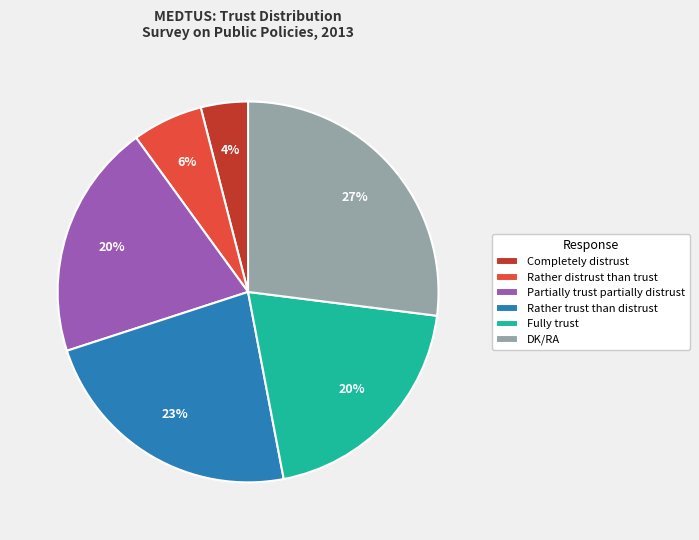

Which slice is the largest?

DK/RA